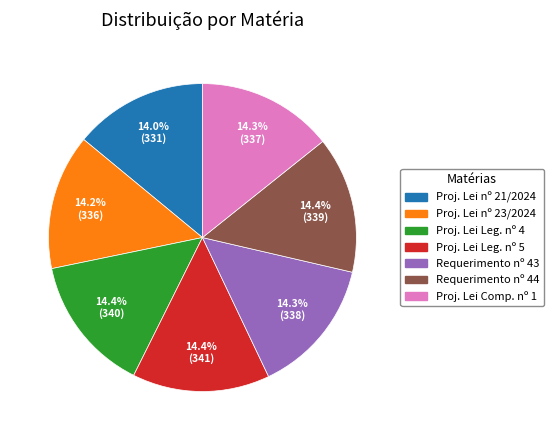

Combined, what portion of the pie is Proj. Lei Comp. nº 1 and Proj. Lei Leg. nº 5?

28.7%